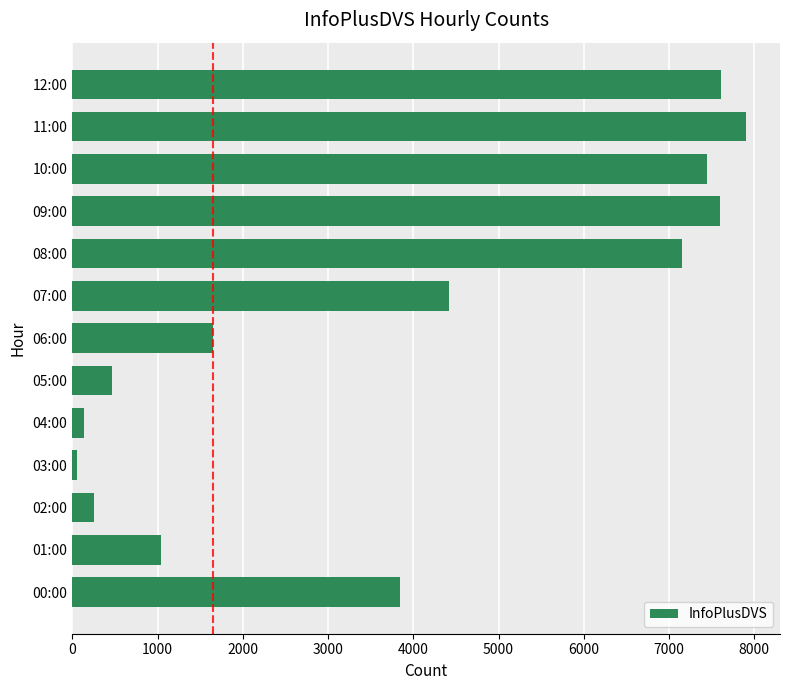

Is it true that the value at 12:00 is 3497?

False